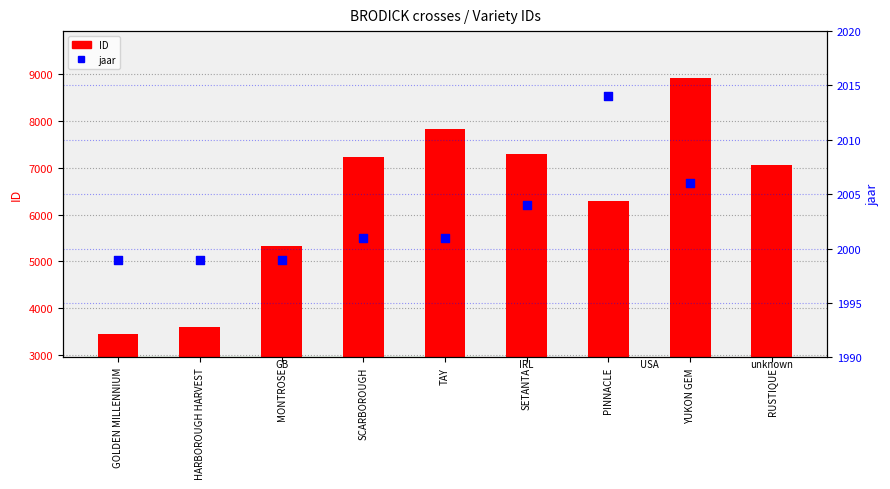

What is the ratio of the value at TAY to the value at YUKON GEM?

0.9